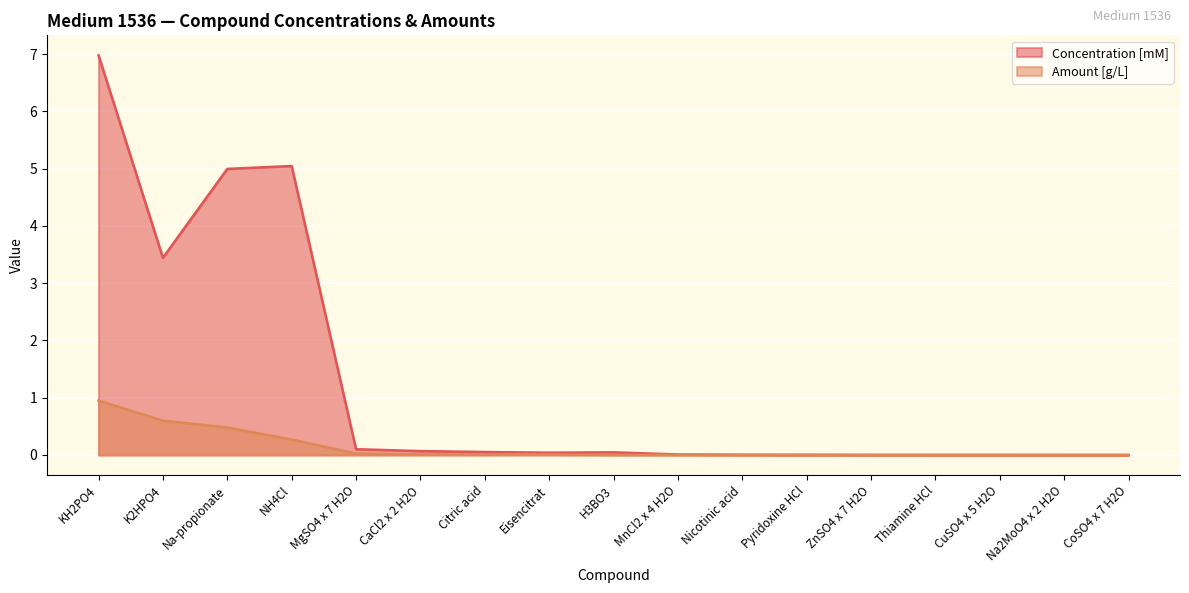

Where is Concentration [mM] nearest to the value 3?

K2HPO4